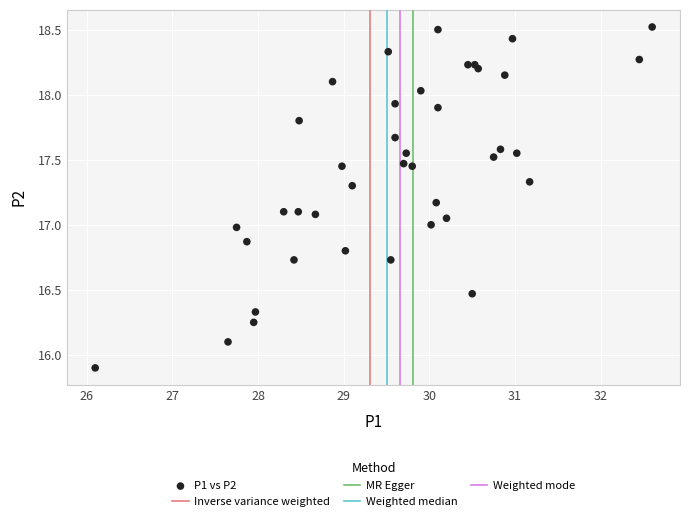

What is the range of Y values (max minus min)?

2.6